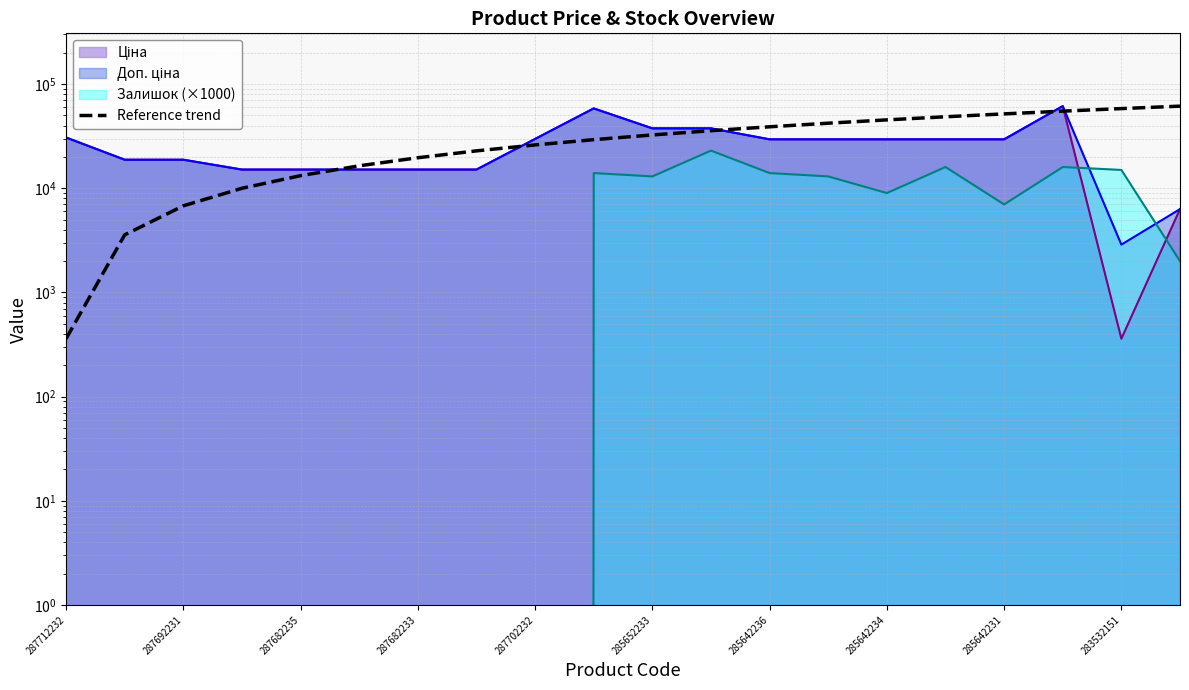

True or false: the data has more than 1 interior local peaks.

False